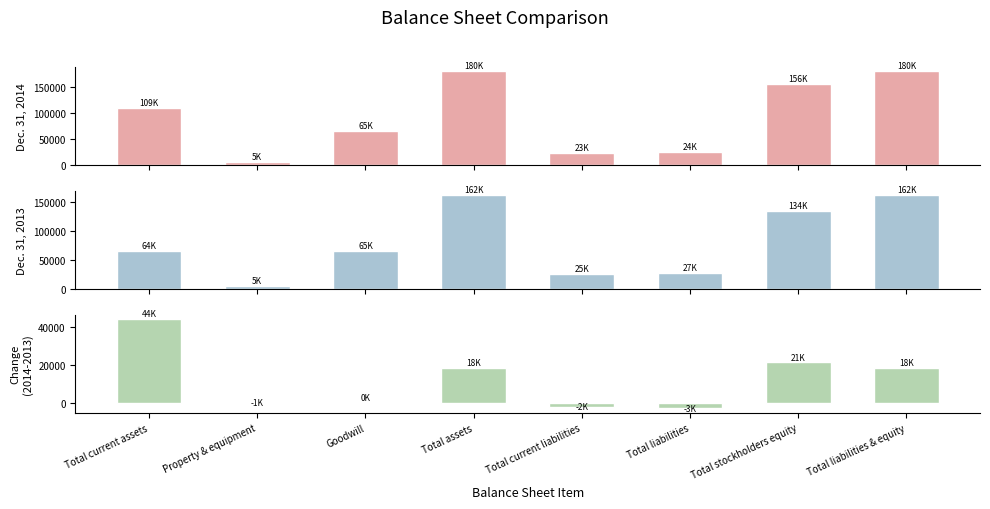

The Change (2014 - 2013) series shows 24260 at Goodwill. True or false?

False